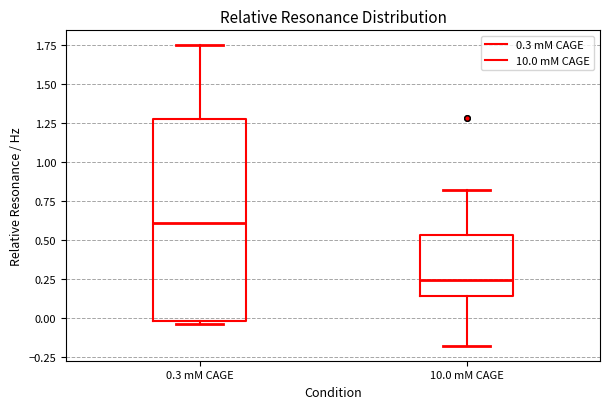

Where is the lower edge of the box for 10.0 mM CAGE on the y-axis? The values are not printed on the chart, so give them approximately, as read against the axis.

0.15